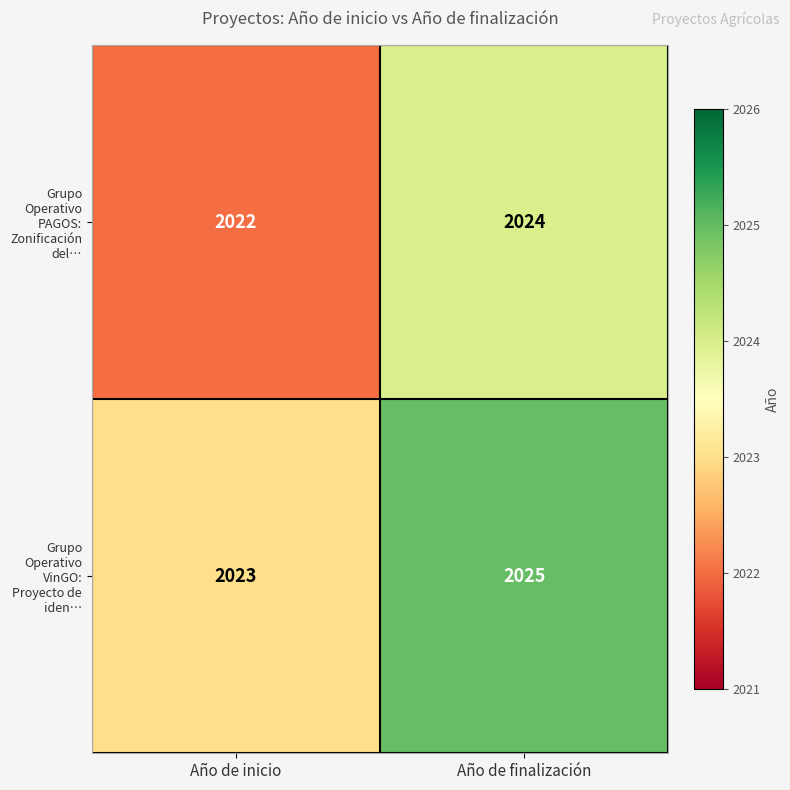

Reading left to right, extract all data points from this chart.

Grupo Operativo PAGOS: Zonificación del…: Año de inicio=2022	Año de finalización=2024
Grupo Operativo VinGO: Proyecto de iden…: Año de inicio=2023	Año de finalización=2025